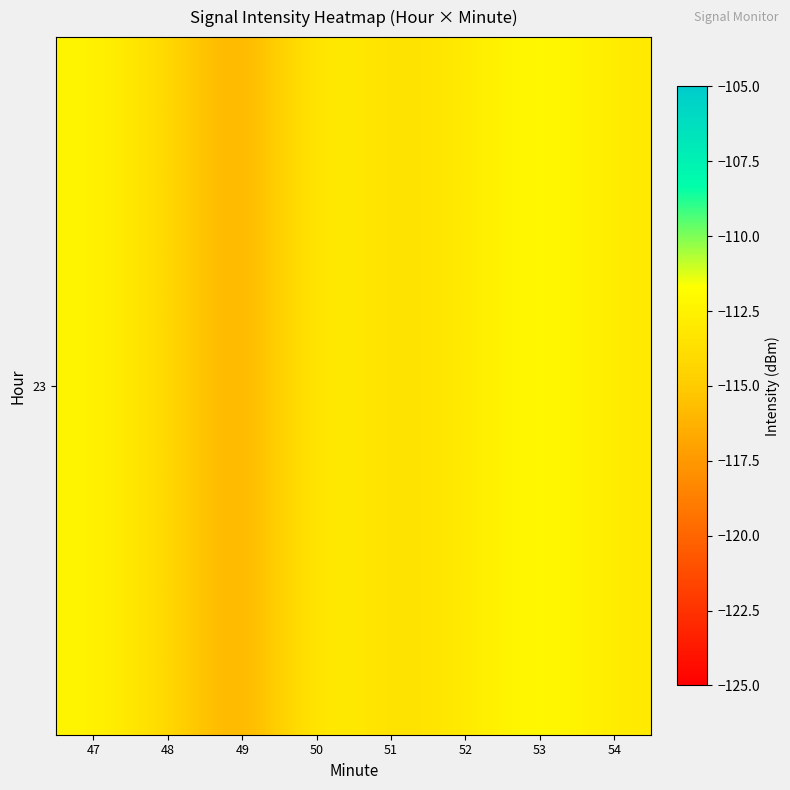

What is the difference between the maximum and minimum values?

5.4